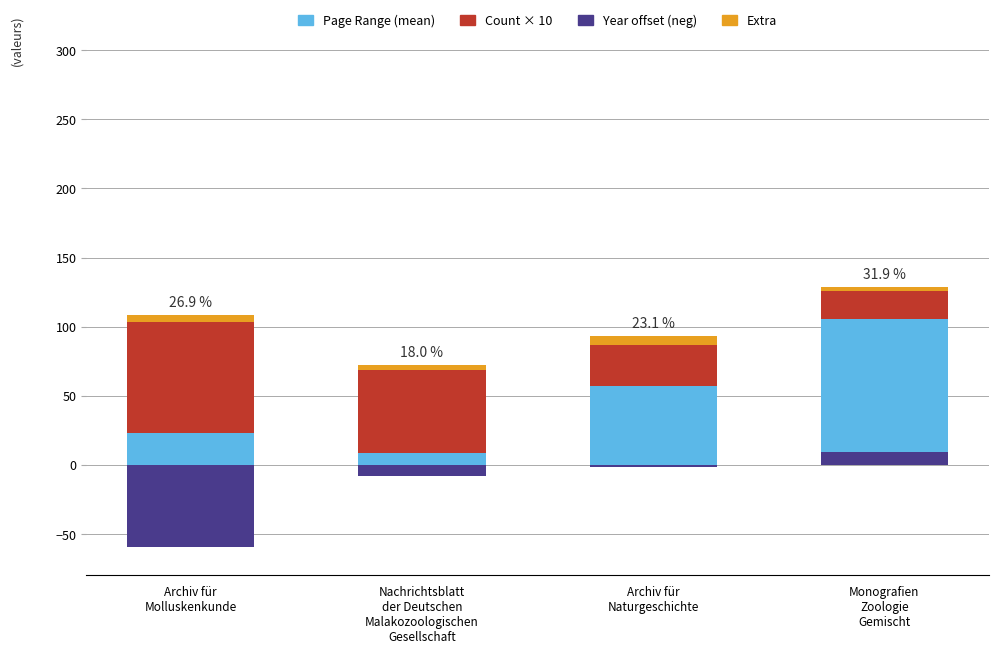

Reading right to left, what are all the values shown in this chart?

Page Range (mean): Monografien
Zoologie
Gemischt=105.5	Archiv für
Naturgeschichte=57.0	Nachrichtsblatt
der Deutschen
Malakozoologischen
Gesellschaft=8.5	Archiv für
Molluskenkunde=23.2
Count × 10: Monografien
Zoologie
Gemischt=20.0	Archiv für
Naturgeschichte=30.0	Nachrichtsblatt
der Deutschen
Malakozoologischen
Gesellschaft=60.0	Archiv für
Molluskenkunde=80.0
Year offset (neg): Monografien
Zoologie
Gemischt=9.0	Archiv für
Naturgeschichte=-1.7	Nachrichtsblatt
der Deutschen
Malakozoologischen
Gesellschaft=-8.5	Archiv für
Molluskenkunde=-59.8
Extra: Monografien
Zoologie
Gemischt=3.0	Archiv für
Naturgeschichte=6.0	Nachrichtsblatt
der Deutschen
Malakozoologischen
Gesellschaft=4.0	Archiv für
Molluskenkunde=5.0